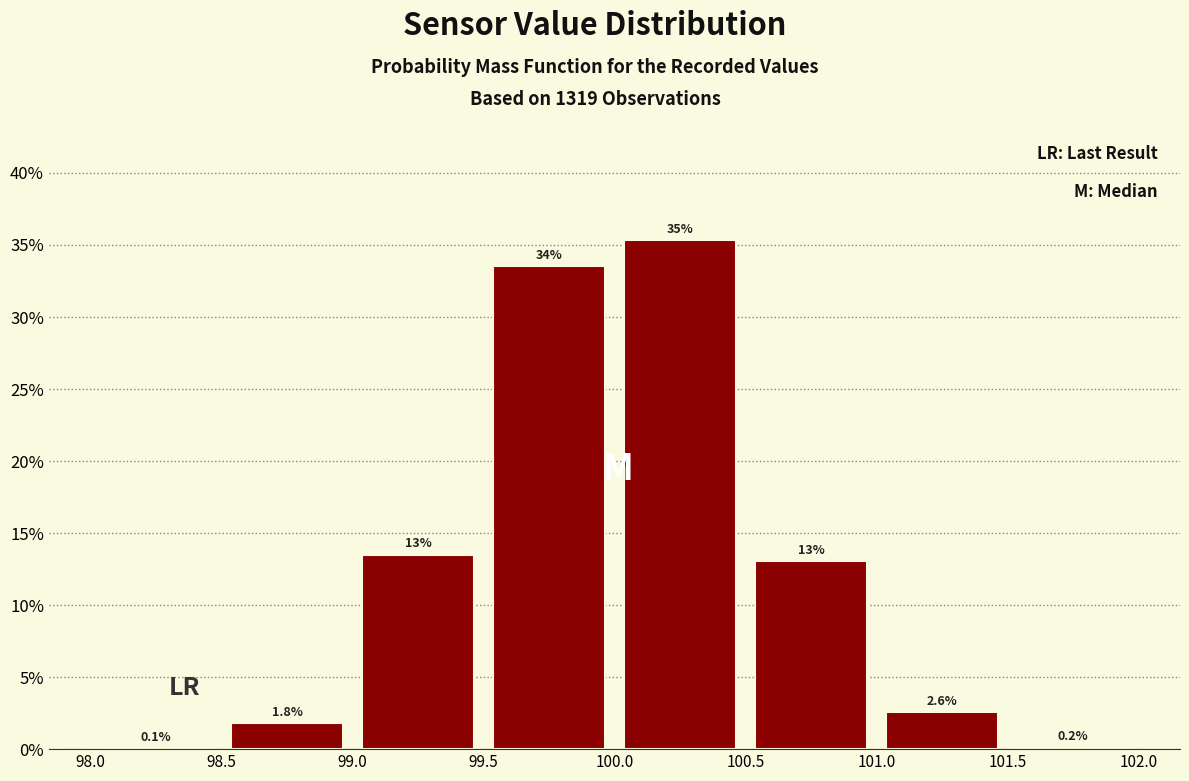

Which range on the x-axis has the tallest bar?

100.0 to 100.5